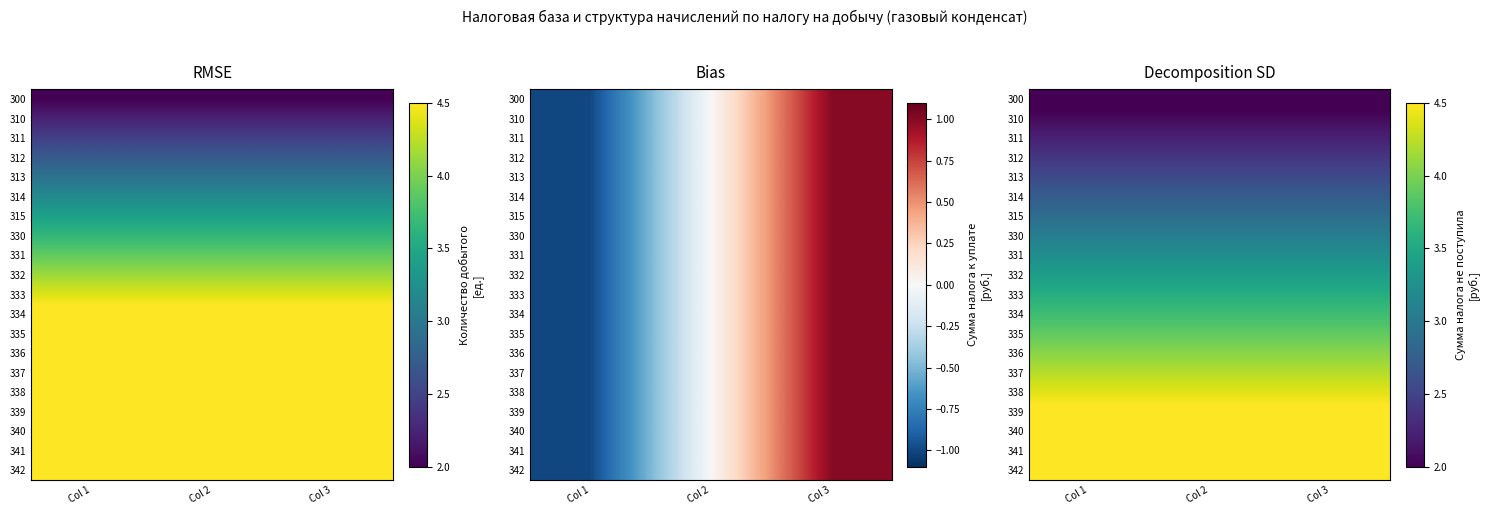

Is it true that 332 equals 4.9 at Col 1?

False